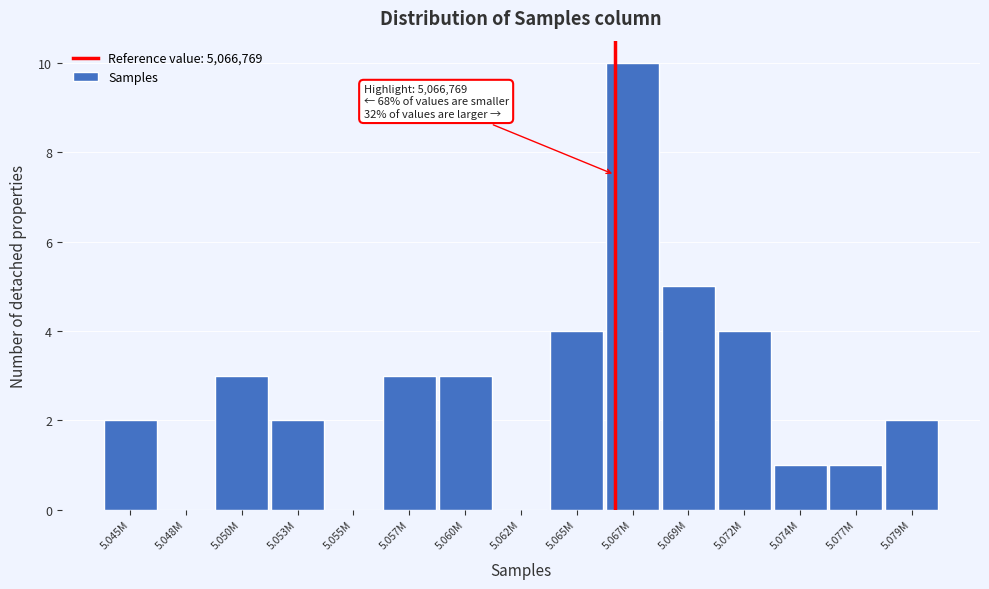

Reading left to right, extract all data points from this chart.

5.045M=2	5.048M=0	5.050M=3	5.053M=2	5.055M=0	5.057M=3	5.060M=3	5.062M=0	5.065M=4	5.067M=10	5.069M=5	5.072M=4	5.074M=1	5.077M=1	5.079M=2